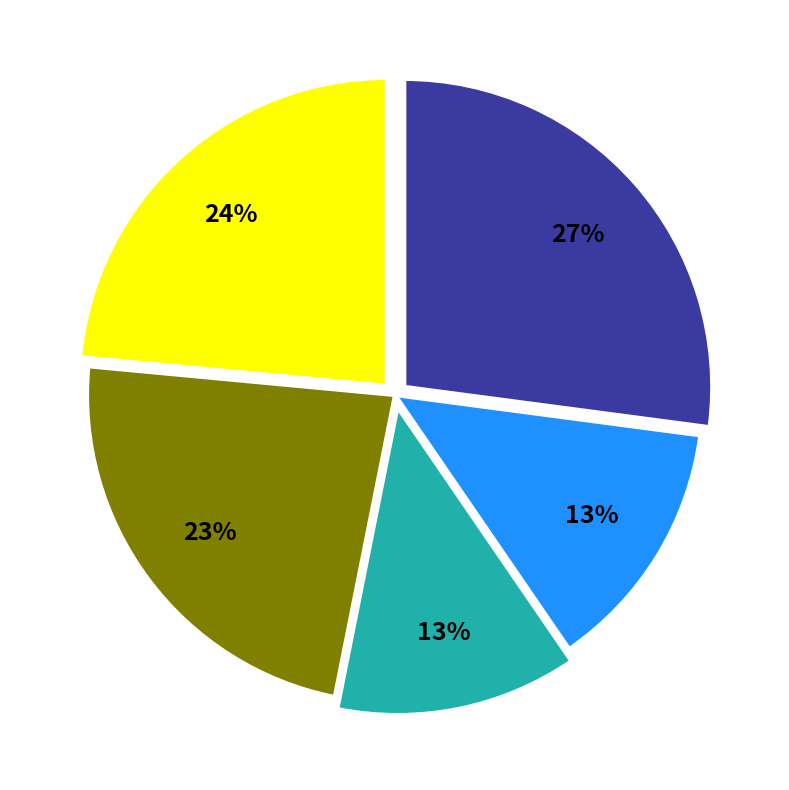

Is there any slice that represents more than half of the pie?

No